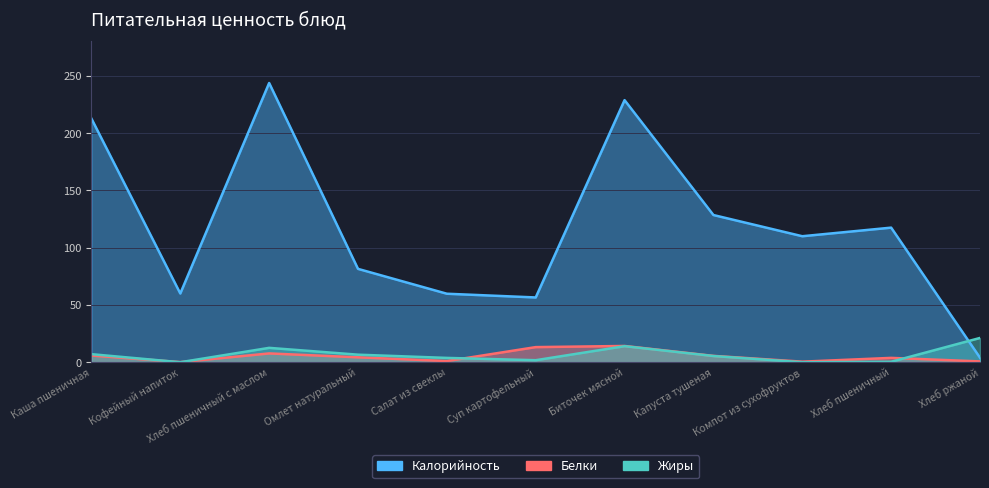

Between Каша пшеничная and Компот из сухофруктов, which series saw the biggest shift?

Калорийность